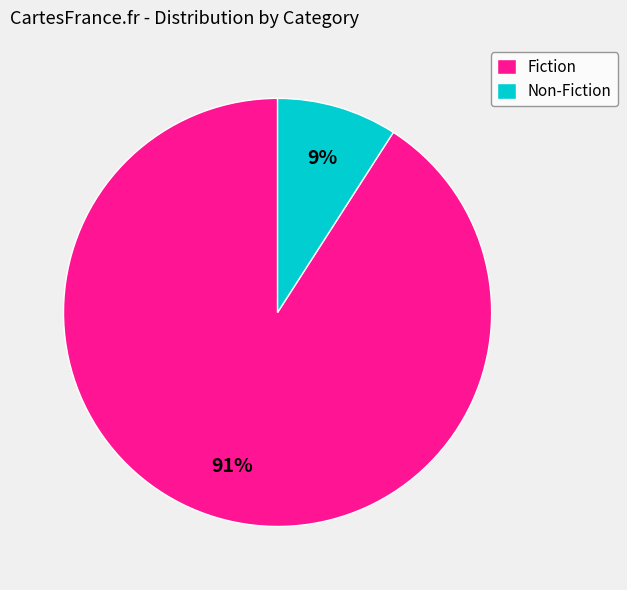

The Fiction slice represents 99% of the pie. True or false?

False